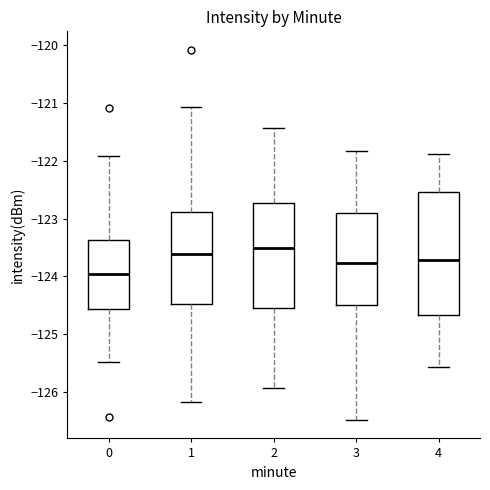

Which box is the tallest, from its lower edge to its upper edge?

4